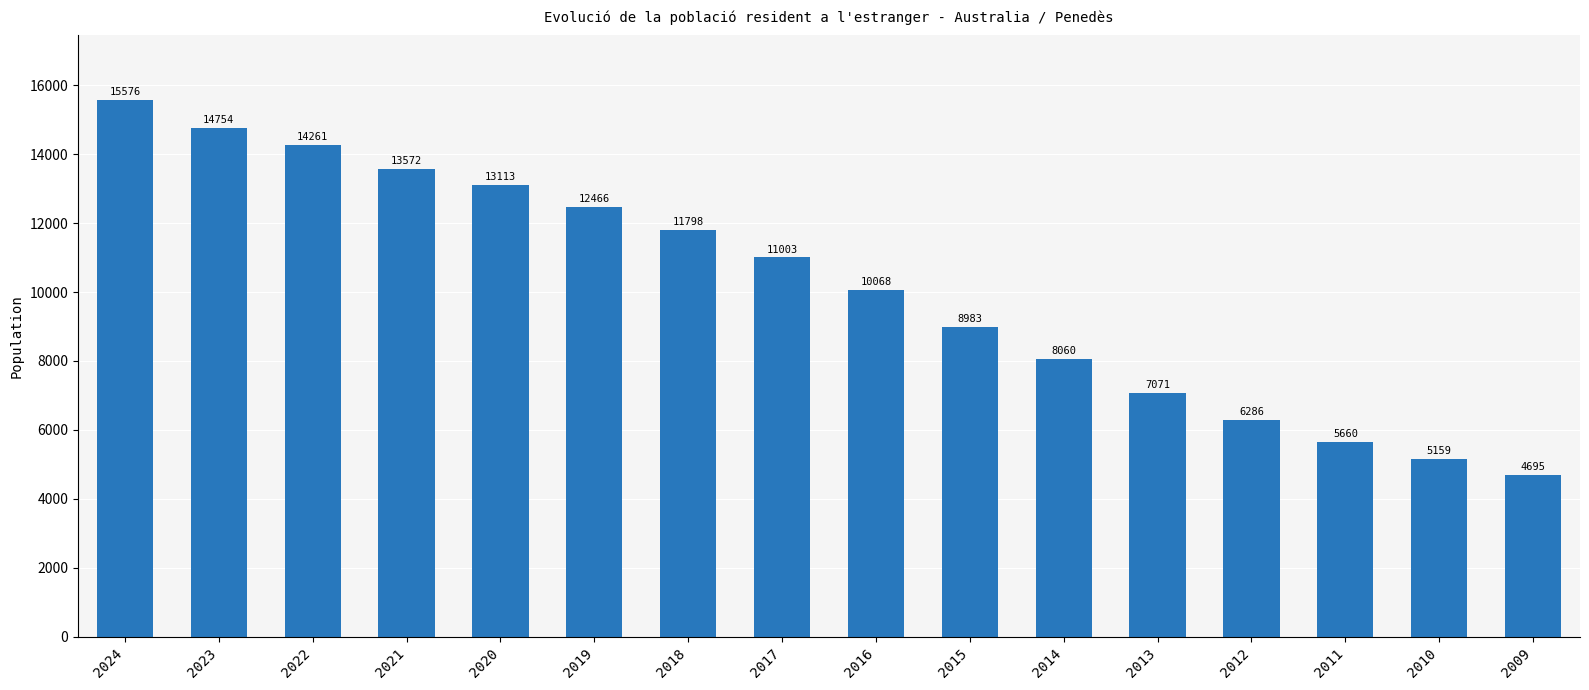

How many categories are shown in the chart?

16